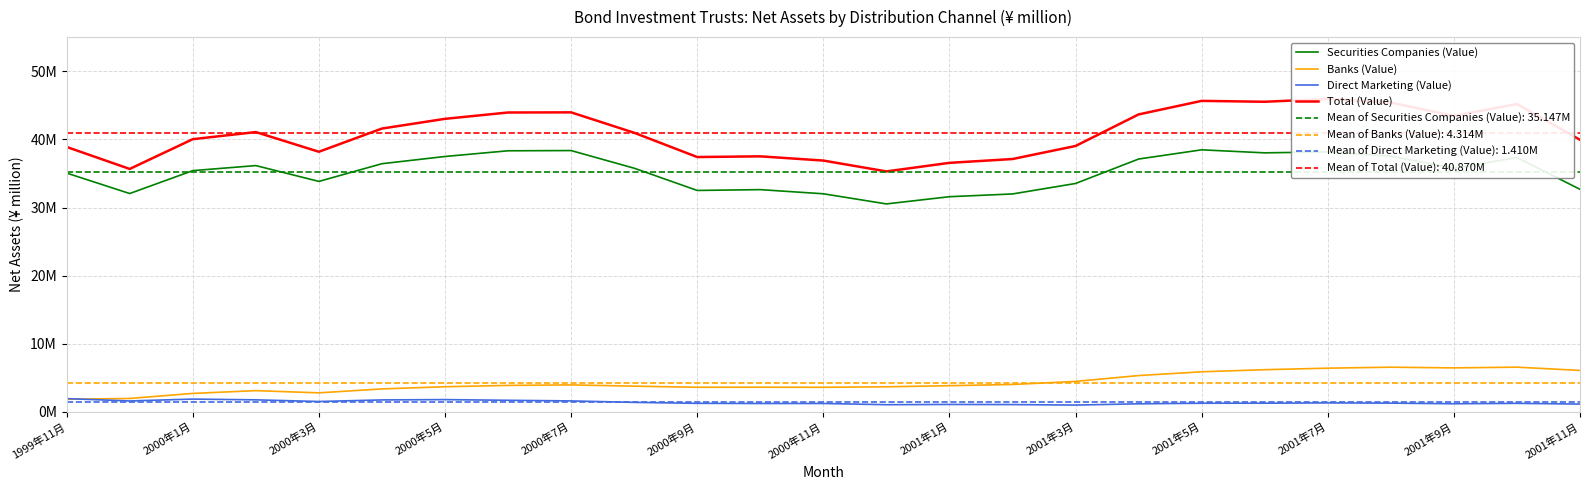

What is the difference between the maximum and minimum values in the Total (Value) series?

10630687